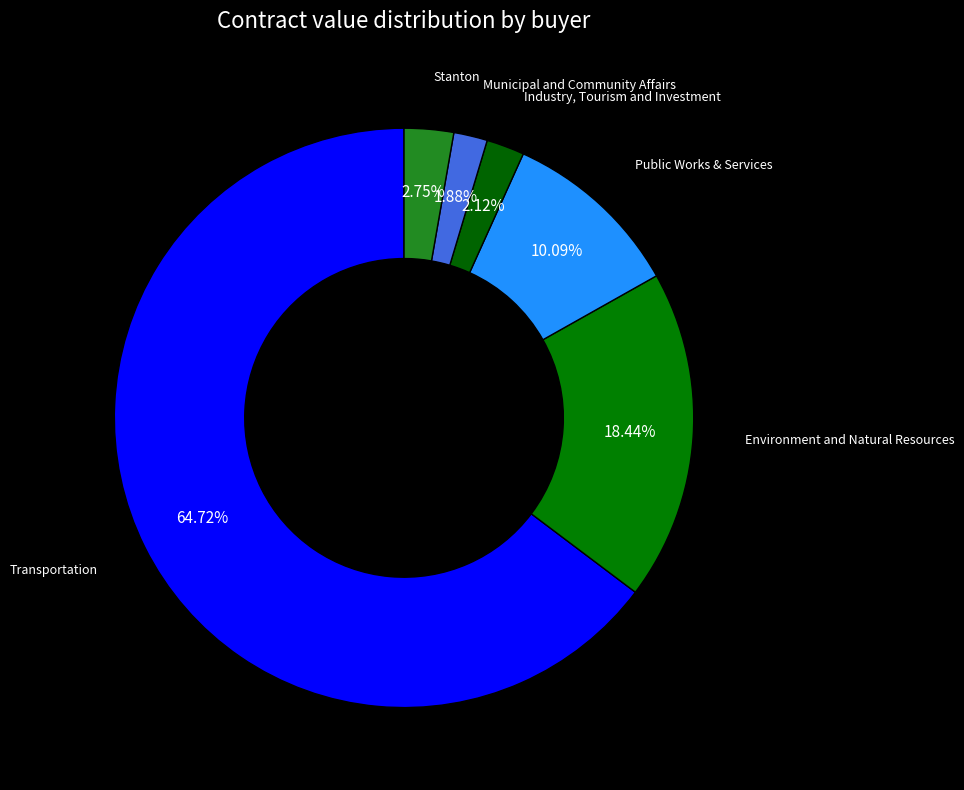

The Municipal and Community Affairs slice represents 2% of the pie. True or false?

True